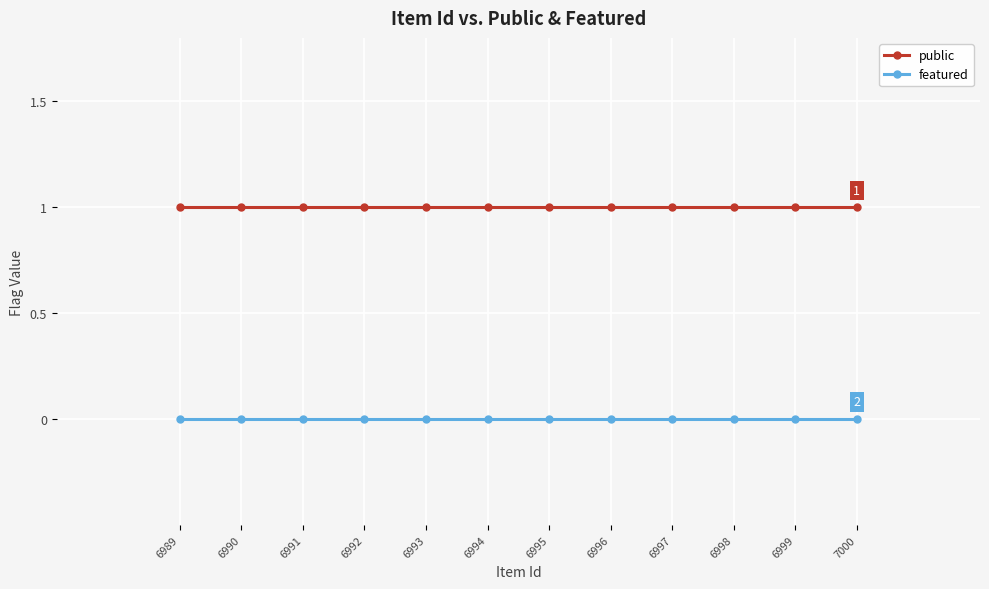

List the labels in order of featured value, largest first.

7000, 6999, 6998, 6997, 6996, 6995, 6994, 6993, 6992, 6991, 6990, 6989